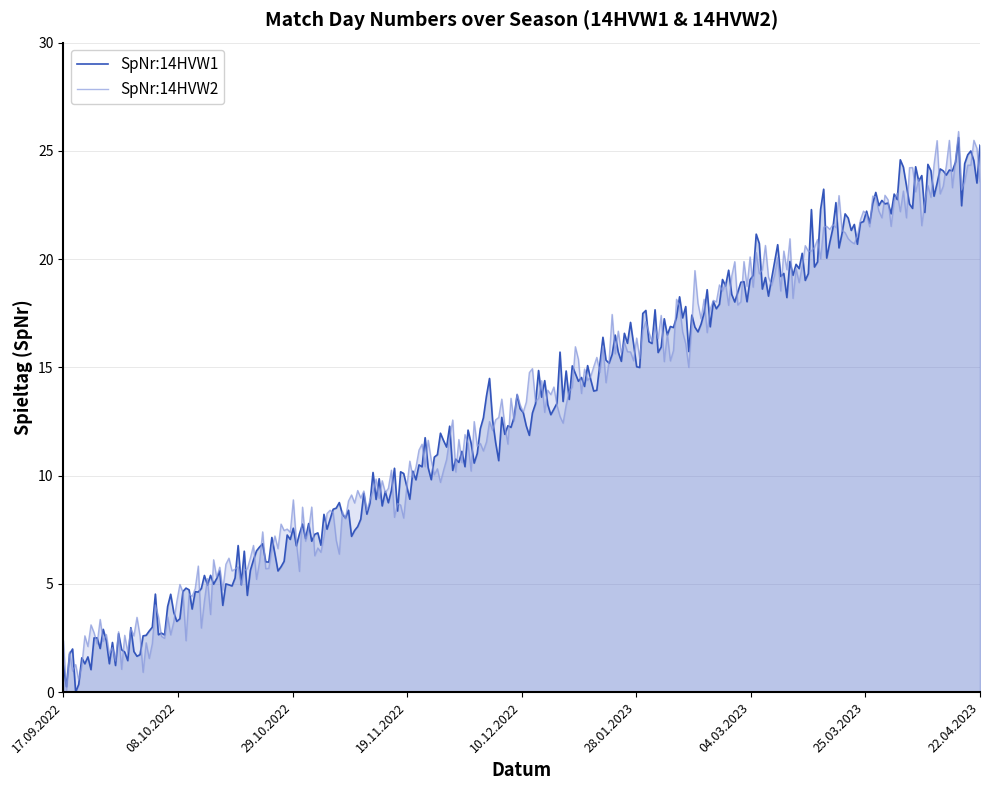

What is the greatest value displayed?

25.9